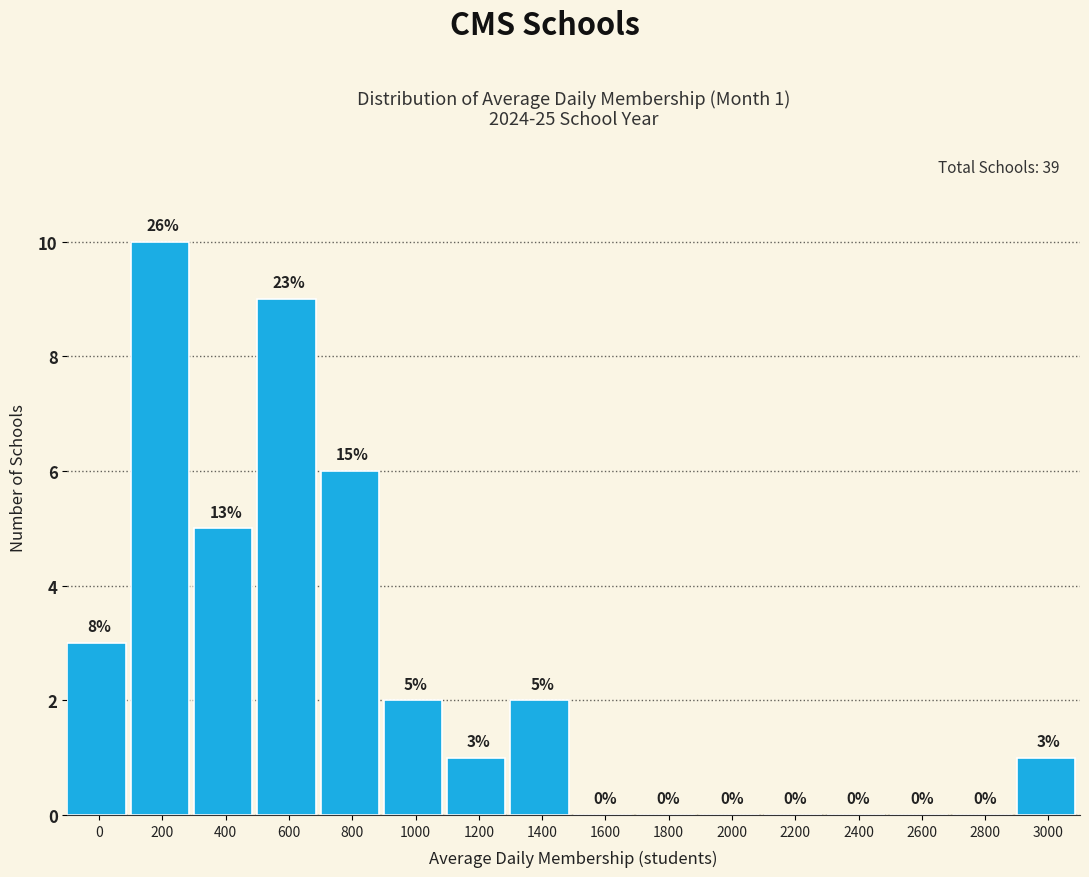

Reading right to left, transcribe all the data shown in this chart.

3000=1	2800=0	2600=0	2400=0	2200=0	2000=0	1800=0	1600=0	1400=2	1200=1	1000=2	800=6	600=9	400=5	200=10	0=3